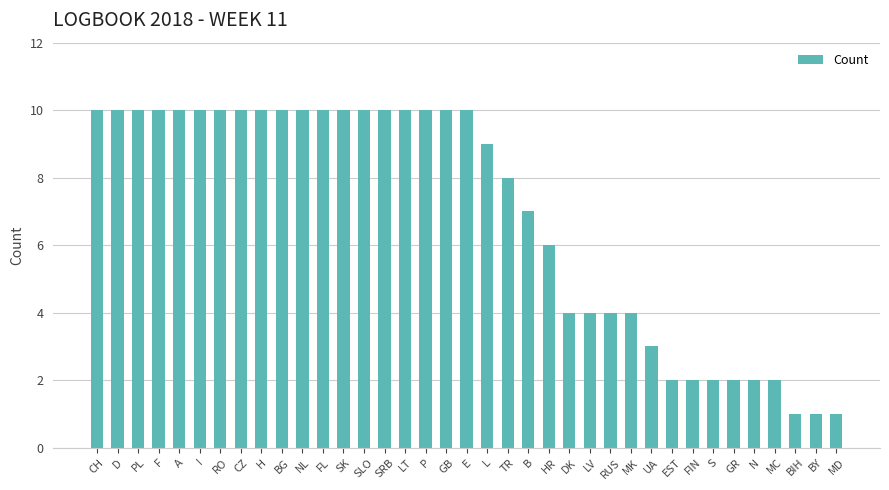

The chart shows a value of 1 at MC. True or false?

False